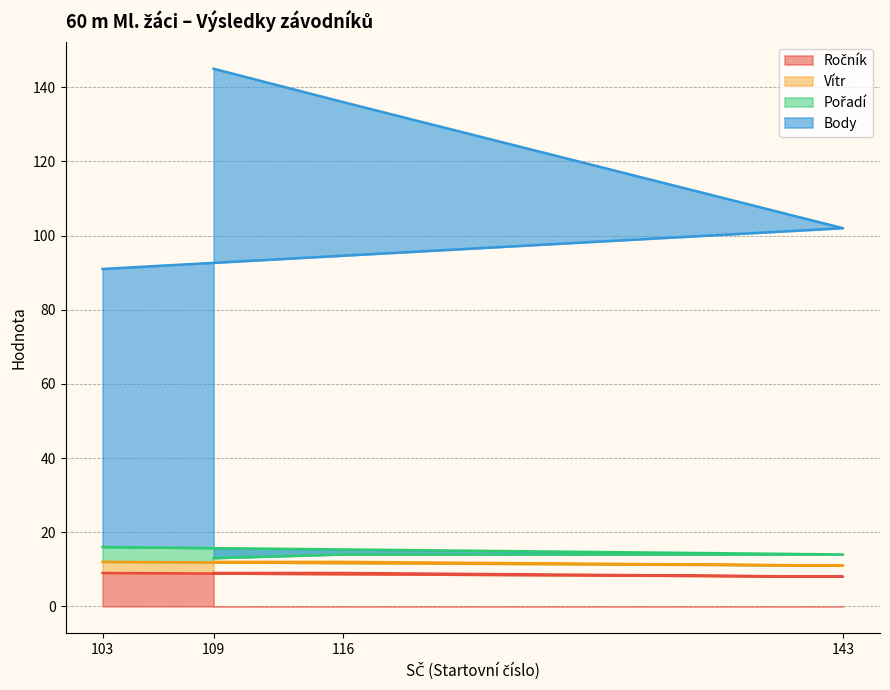

The value of Ročník at 116 is 14. True or false?

False